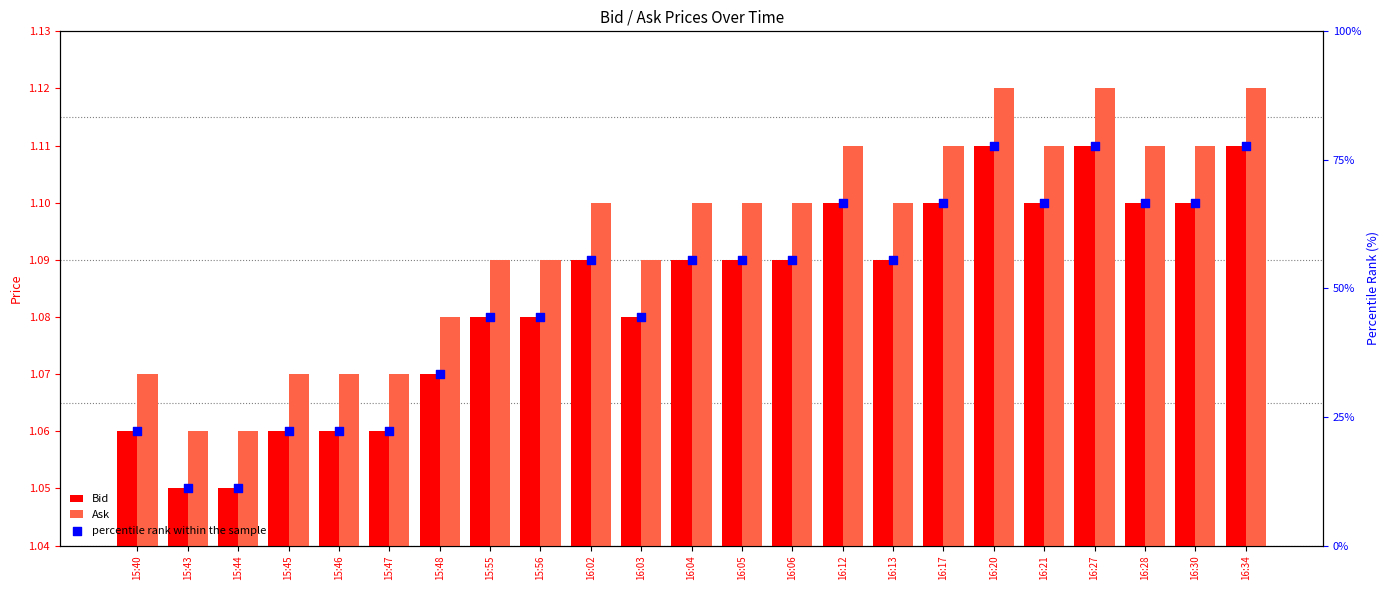

Which series contains the lowest Y value?

Bid